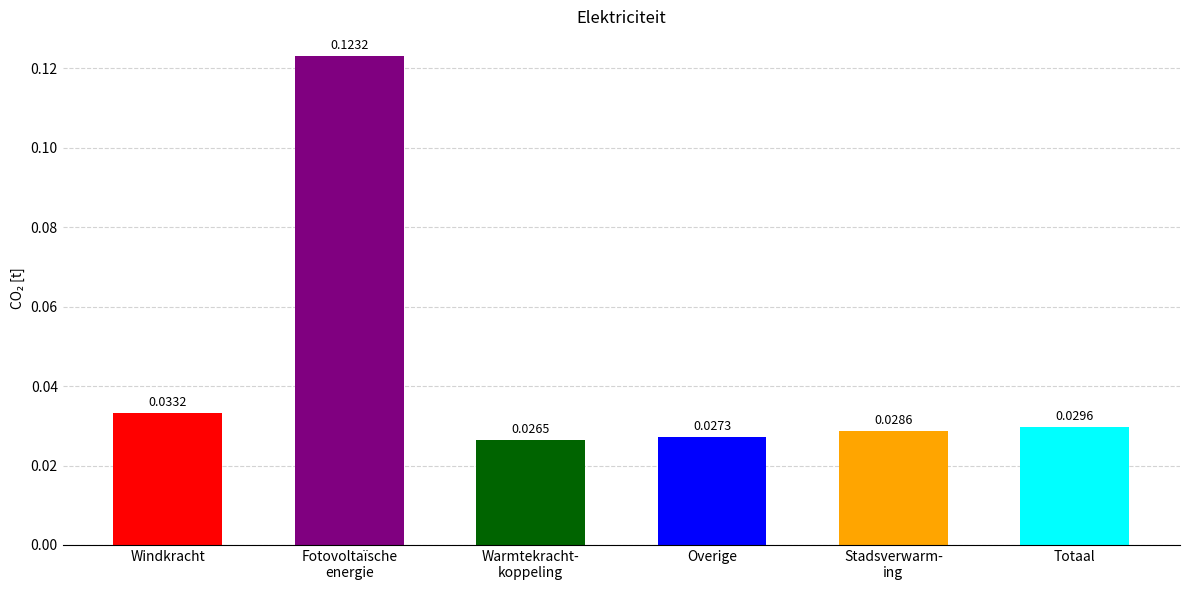

What is the sum of all values?

0.3